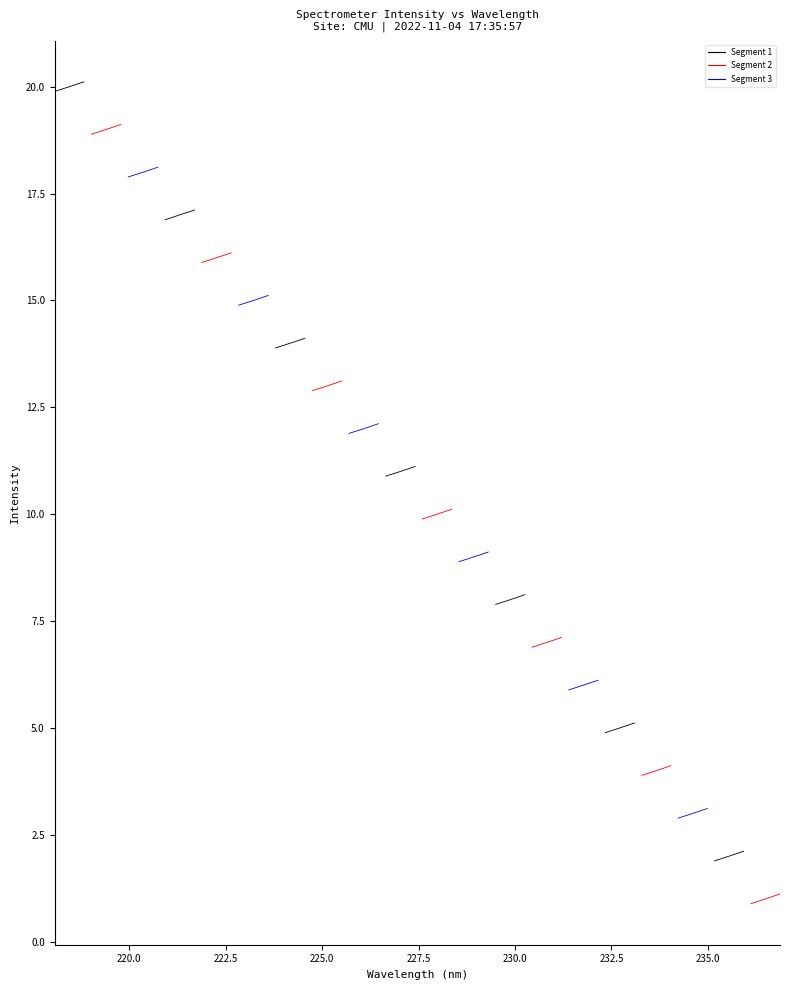

Is it true that Segment 2 equals 29.0 at 220.0?

False